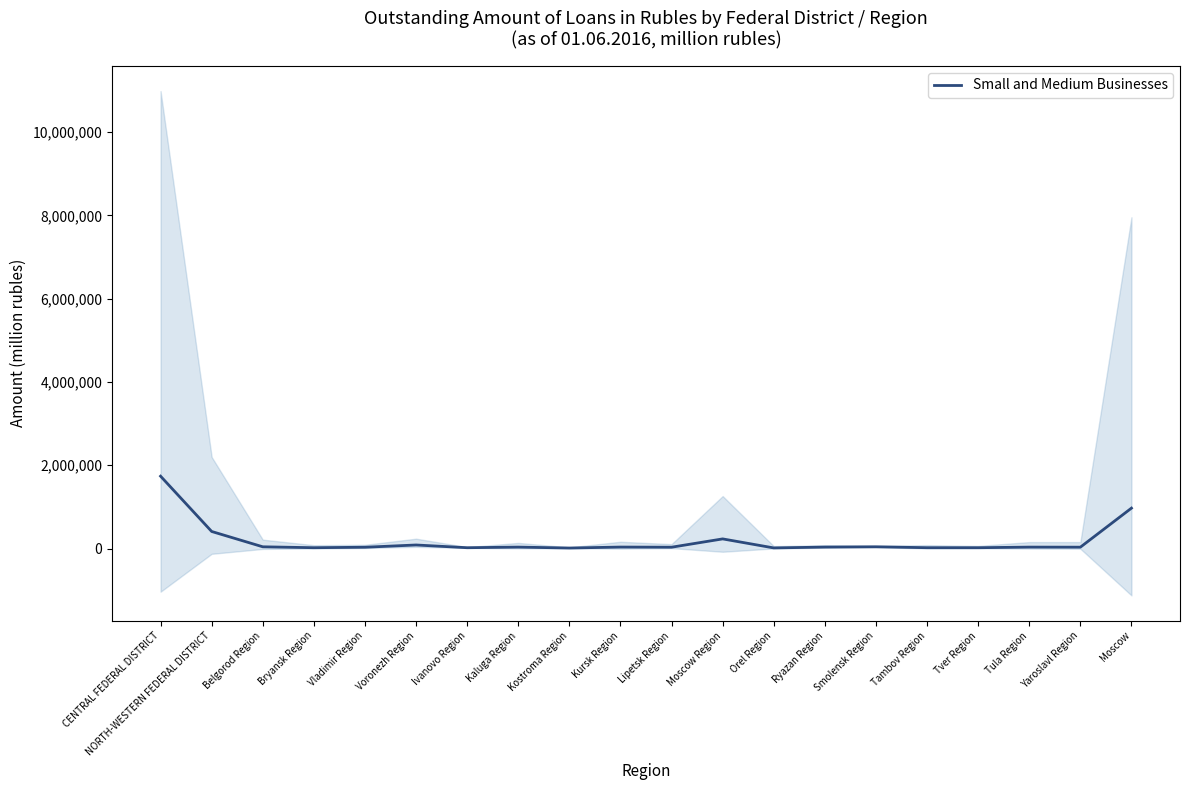

Is it true that the value at Orel Region is 16260?

True